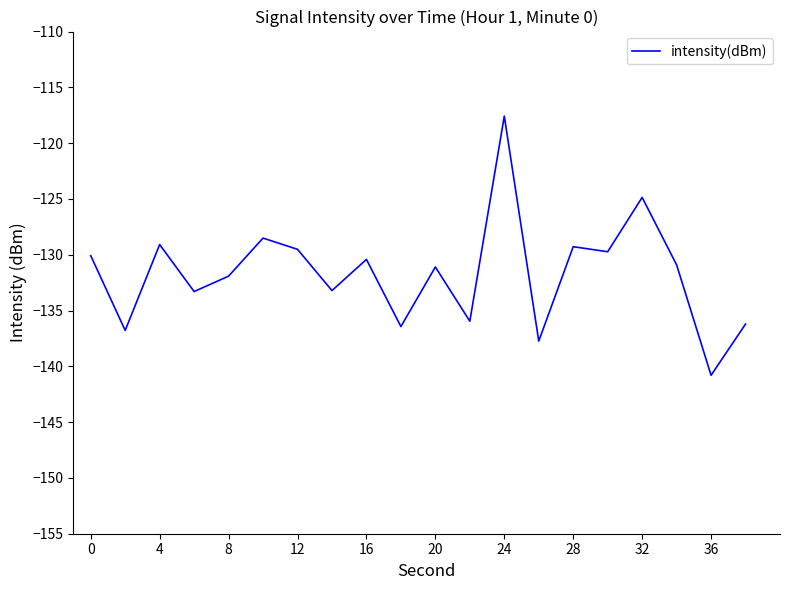

What is the smallest value displayed?

-140.8